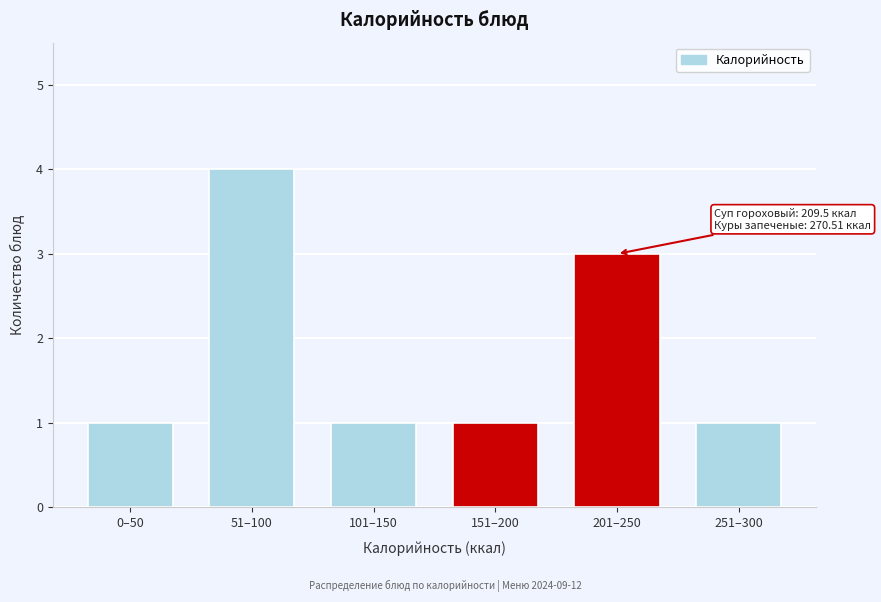

Reading left to right, extract all data points from this chart.

0–50=1	51–100=4	101–150=1	151–200=1	201–250=3	251–300=1